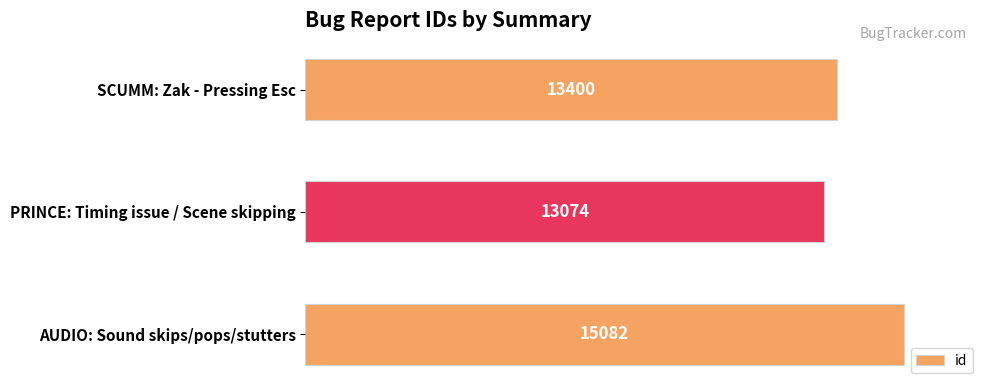

Where is the data nearest to the value 14078?

SCUMM: Zak - Pressing Esc